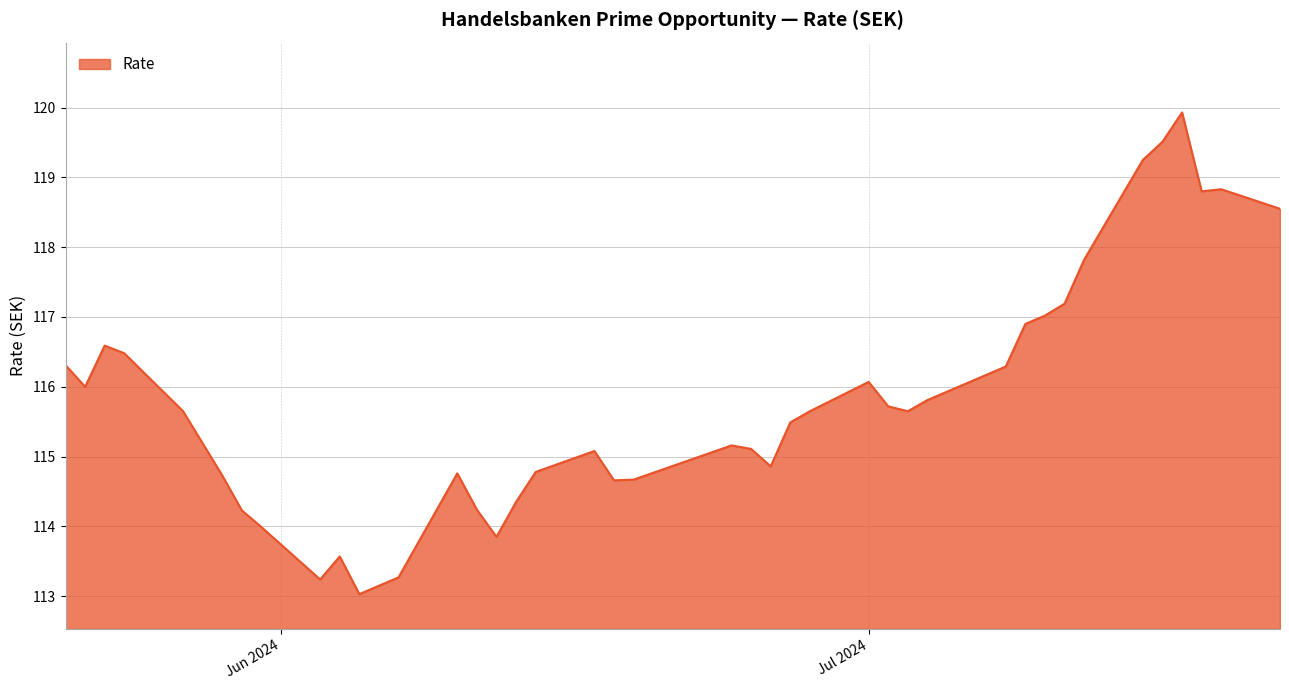

What is the greatest value displayed?

119.9